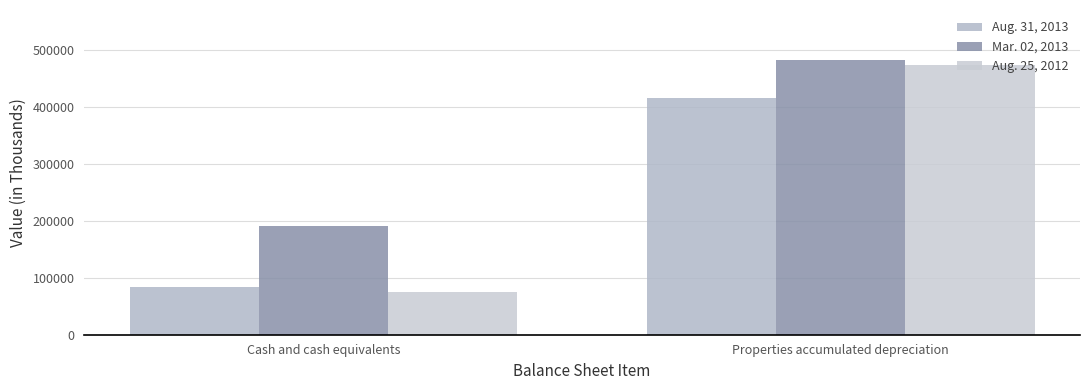

Is it true that Aug. 25, 2012 equals 75536 at Cash and cash equivalents?

True